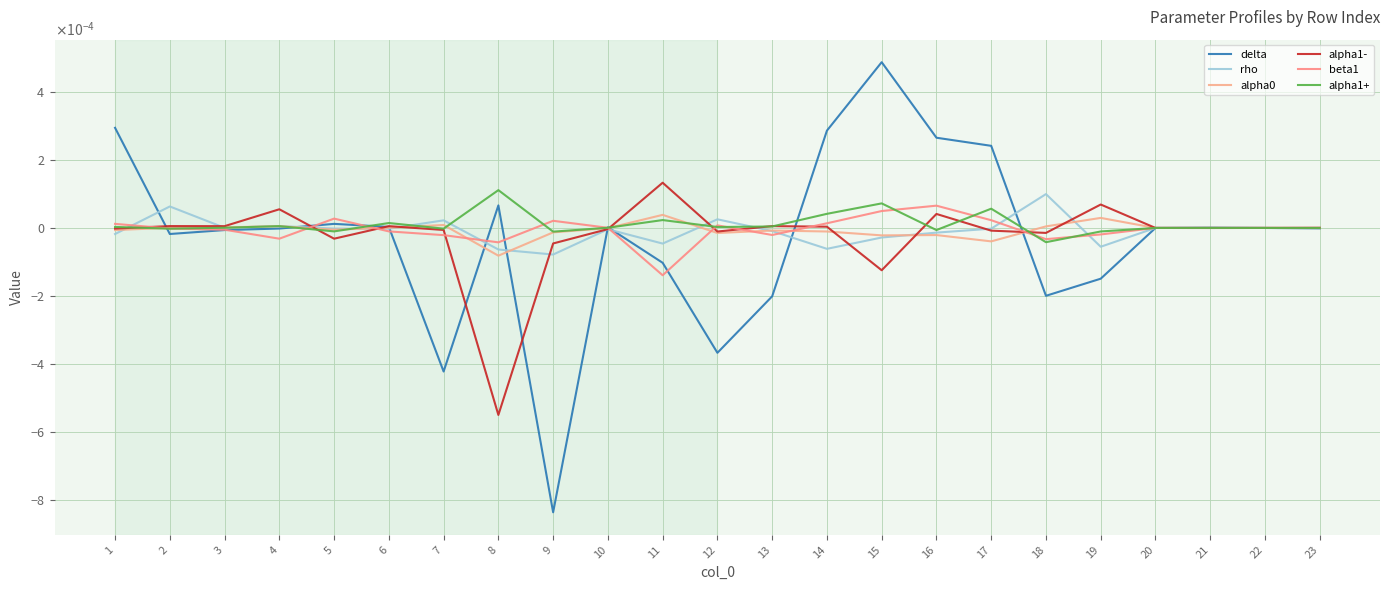

Where is the first local maximum for alpha0?

4